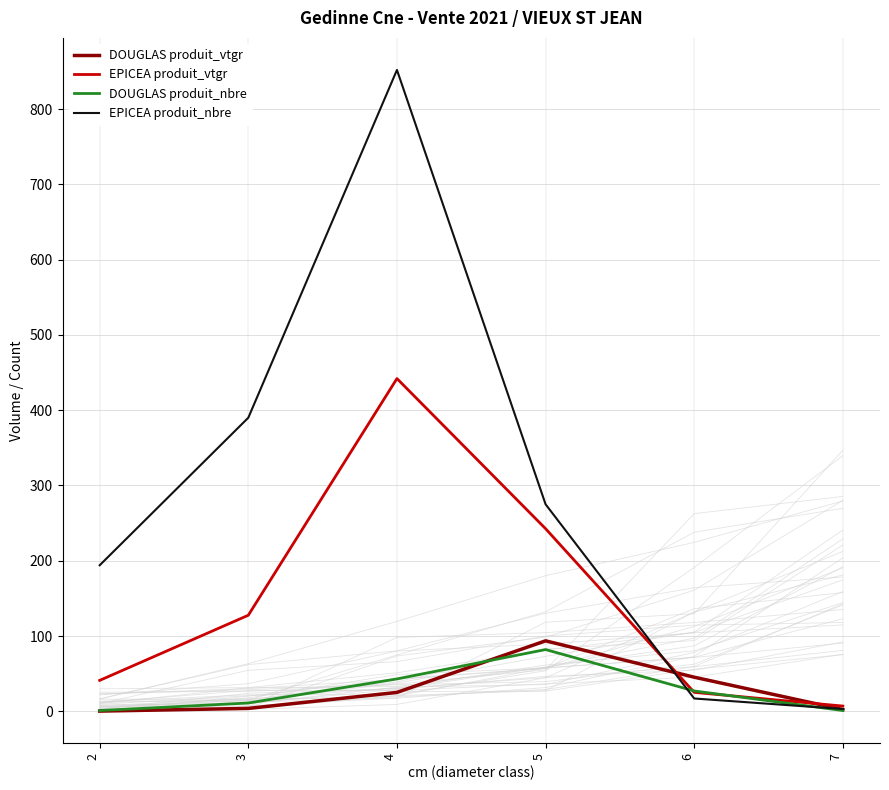

What is the spread (max minus min) of values at 7?

5.9